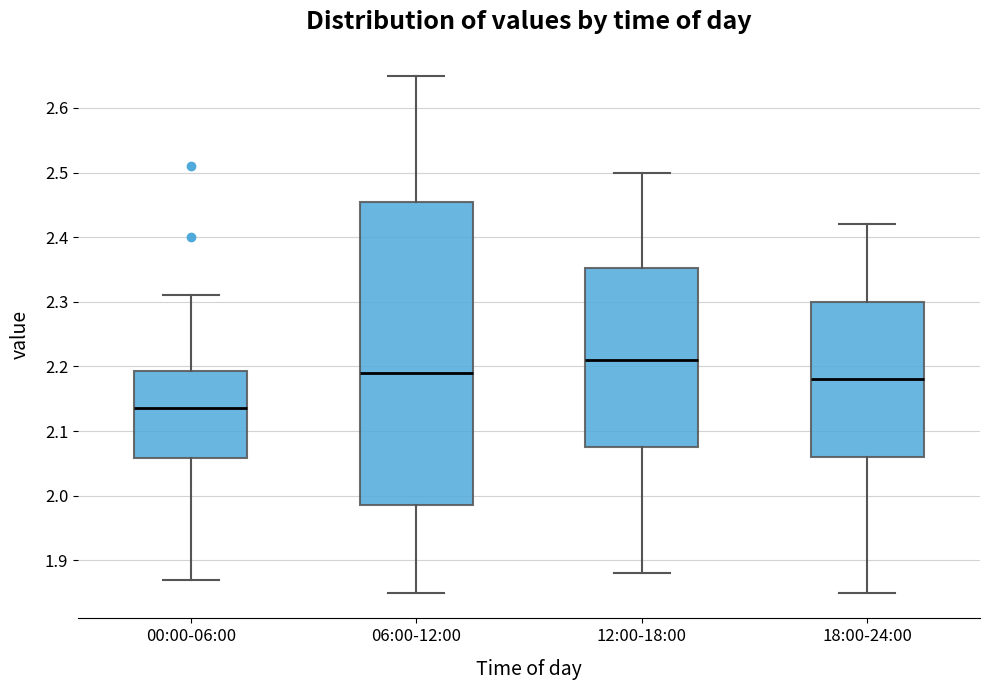

Reading left to right, transcribe this box plot: for each box, give where its median line is, the range the box spans, and where its two whiskers end, as read against the y-axis. The values are not printed on the chart, so give them approximately, as read against the axis.

00:00-06:00: median 2.14, box 2.06 to 2.19, whiskers 1.87 to 2.31
06:00-12:00: median 2.19, box 1.99 to 2.46, whiskers 1.85 to 2.65
12:00-18:00: median 2.21, box 2.08 to 2.35, whiskers 1.88 to 2.50
18:00-24:00: median 2.18, box 2.06 to 2.30, whiskers 1.85 to 2.42